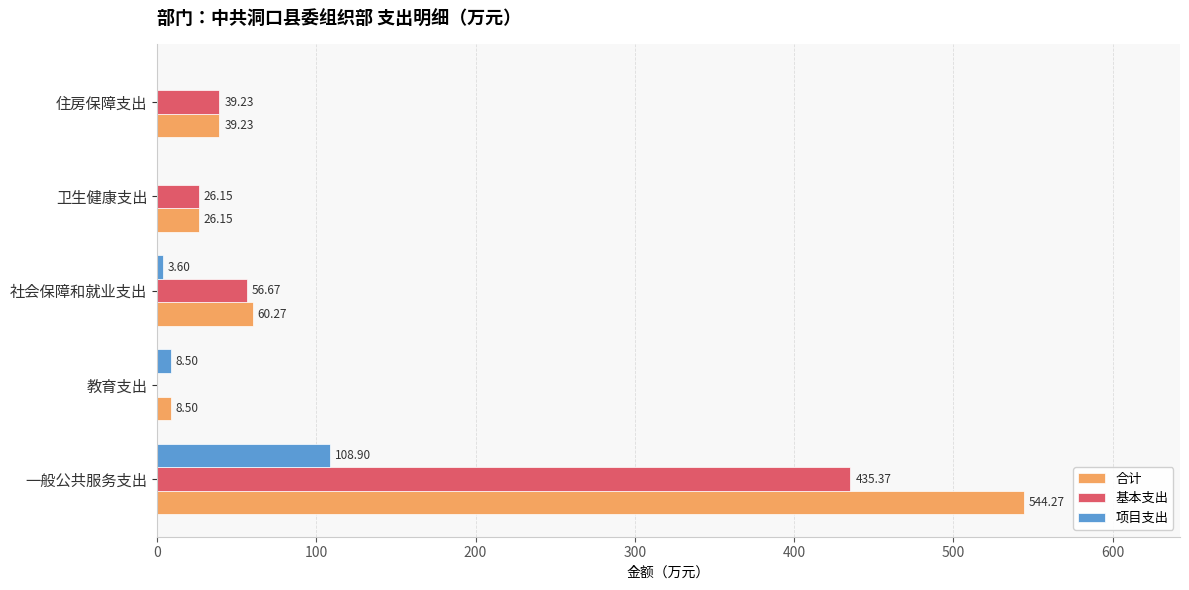

What is the sum of all 基本支出 values?

557.4